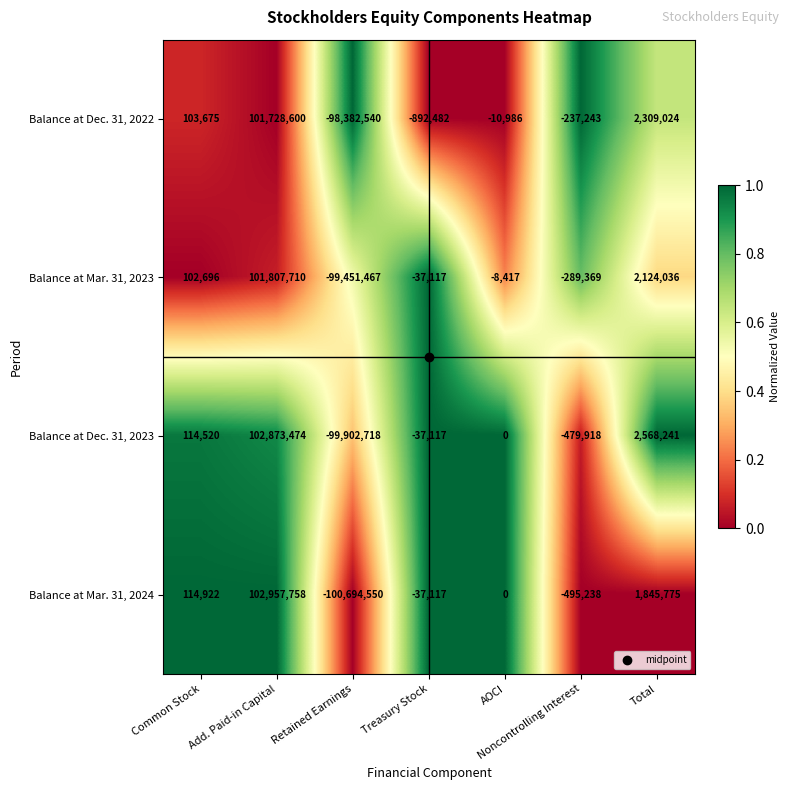

What is the minimum value for Balance at Mar. 31, 2023?

-99451467